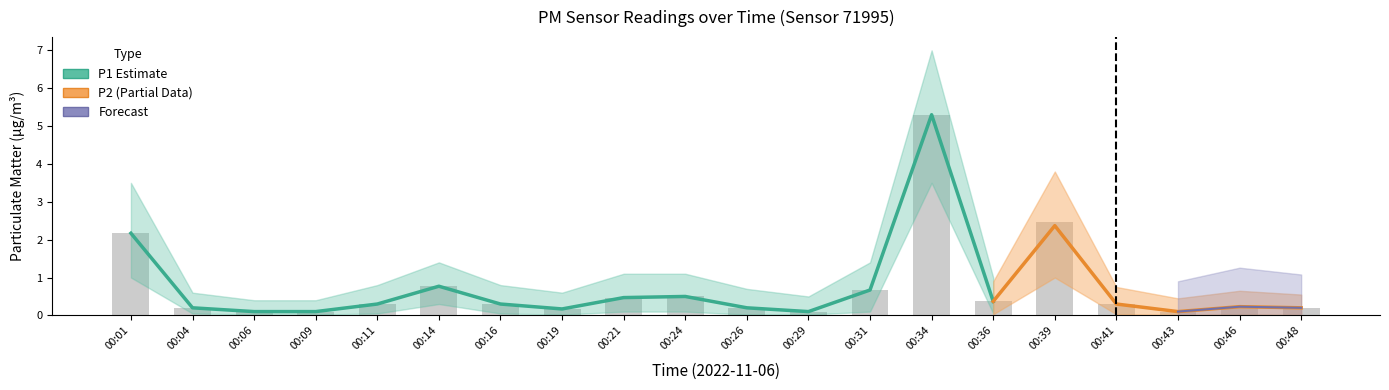

What is the value of the P1_upper bar at the 10th from the left?

1.1